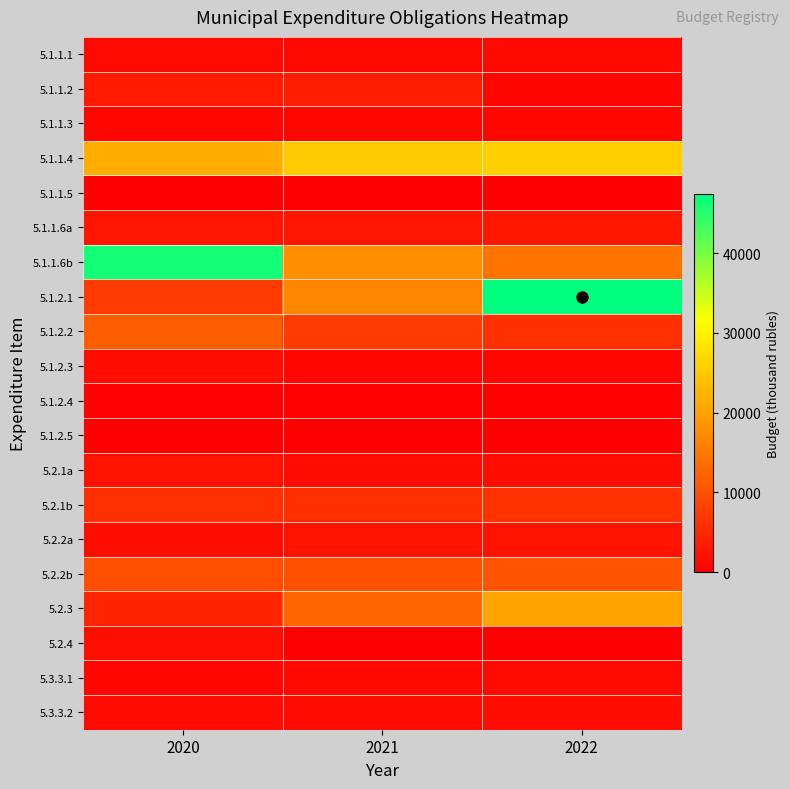

Count the number of categories in the chart.

3